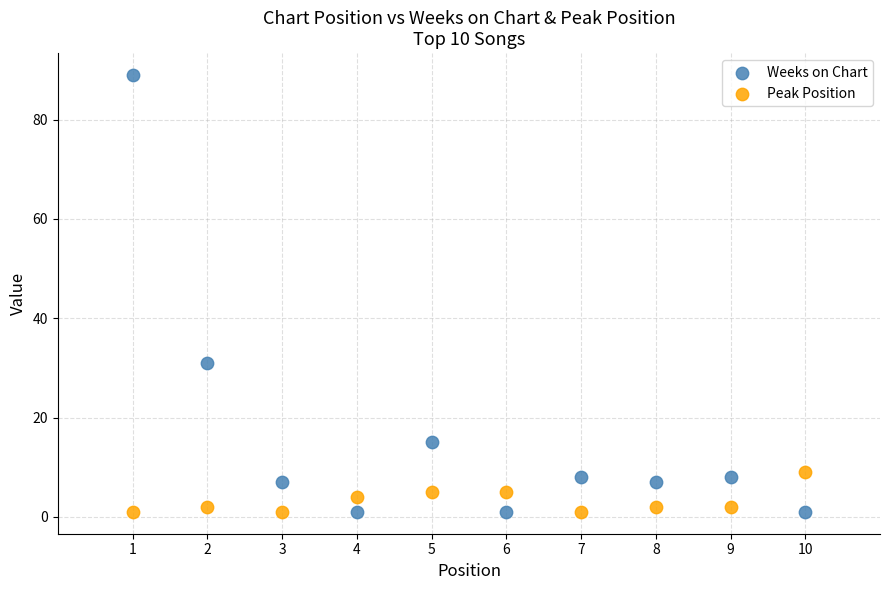

What is the X range (max minus min) for the scatter plot?

9